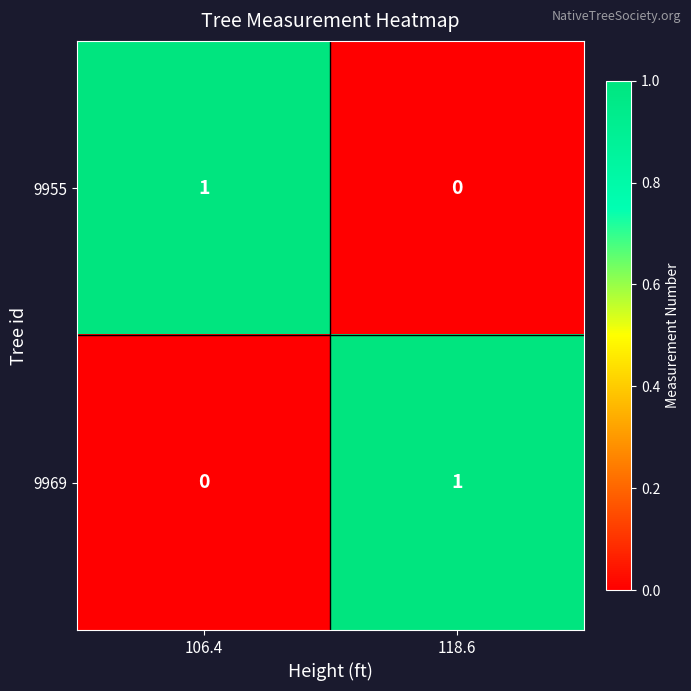

True or false: 9969 has a value of 2 at 118.6.

False